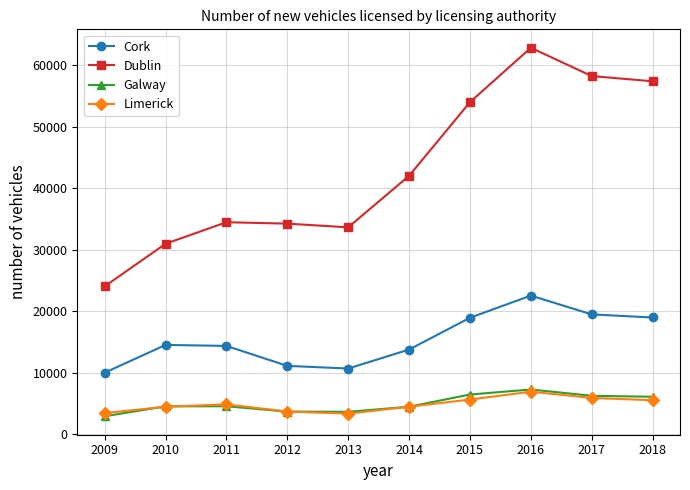

What is the sum of all Galway values?

50104